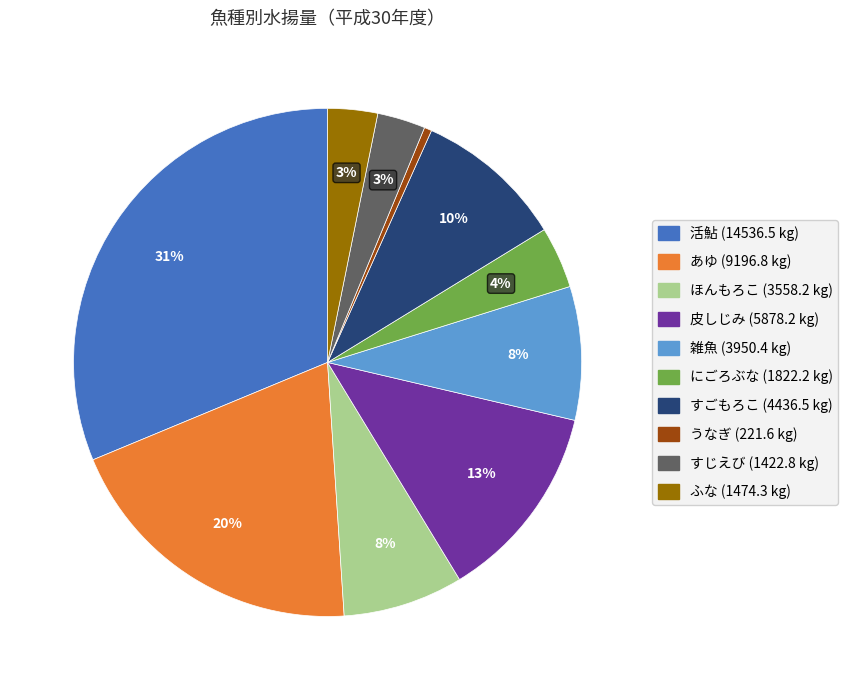

Does ふな account for over 50% of the chart?

No